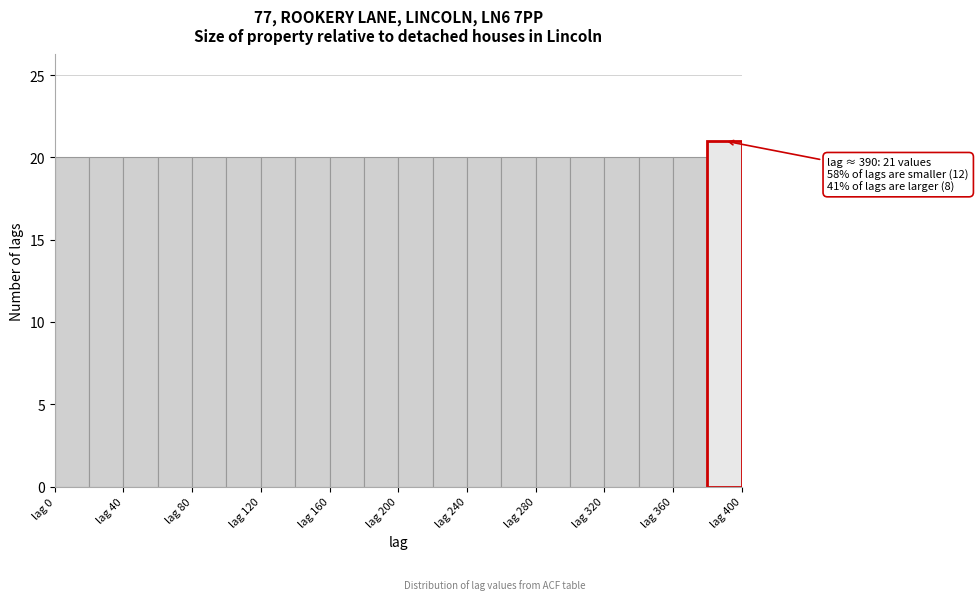

Which range on the x-axis has the tallest bar?

380 to 400